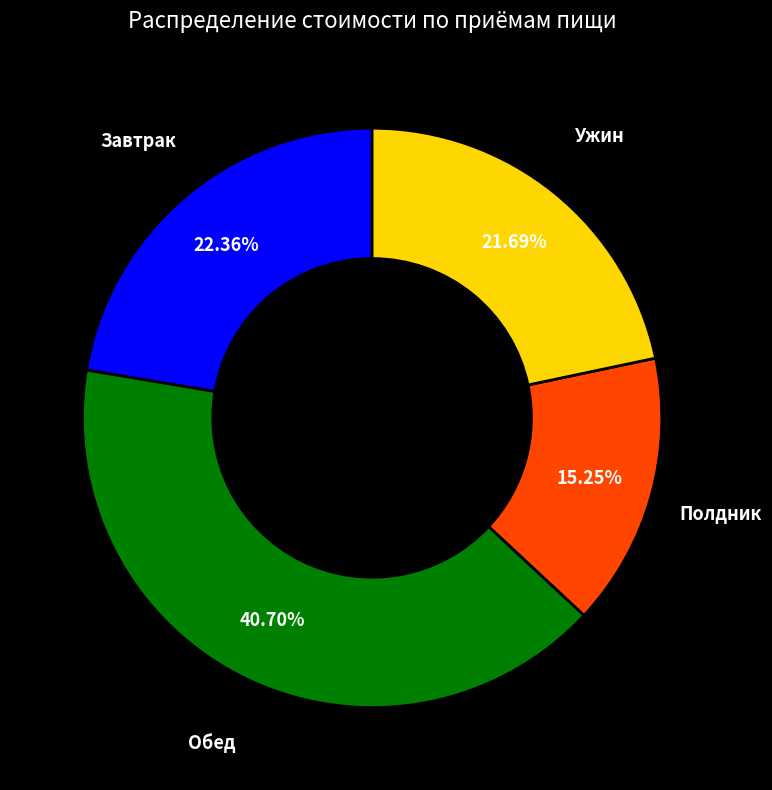

Count the number of slices in the pie.

4